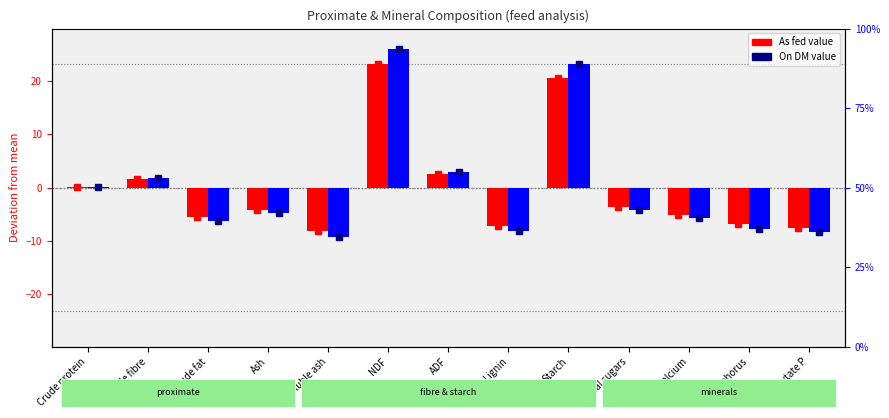

At which label is As fed (centered) closest to 7?

ADF